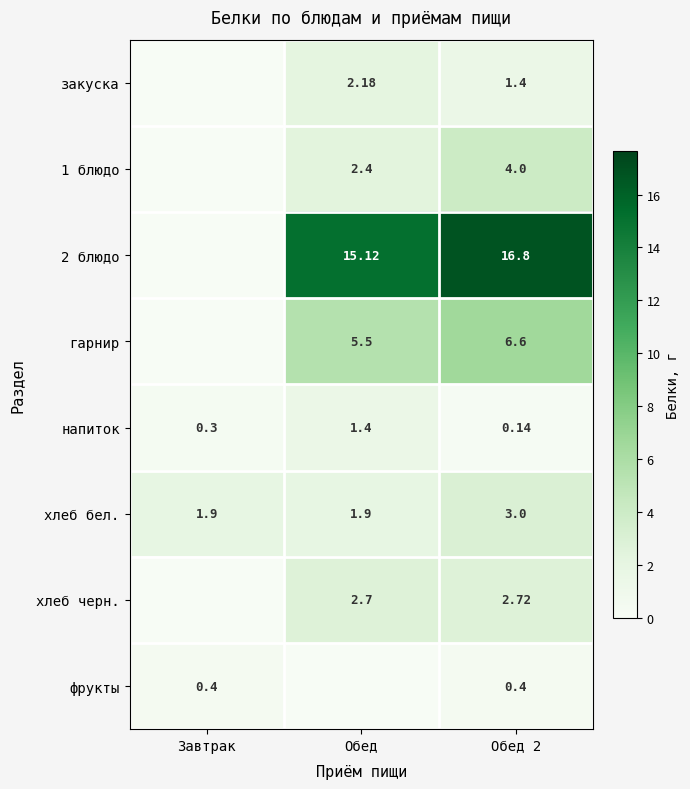

Is it true that хлеб бел. equals 1.9 at Завтрак?

True